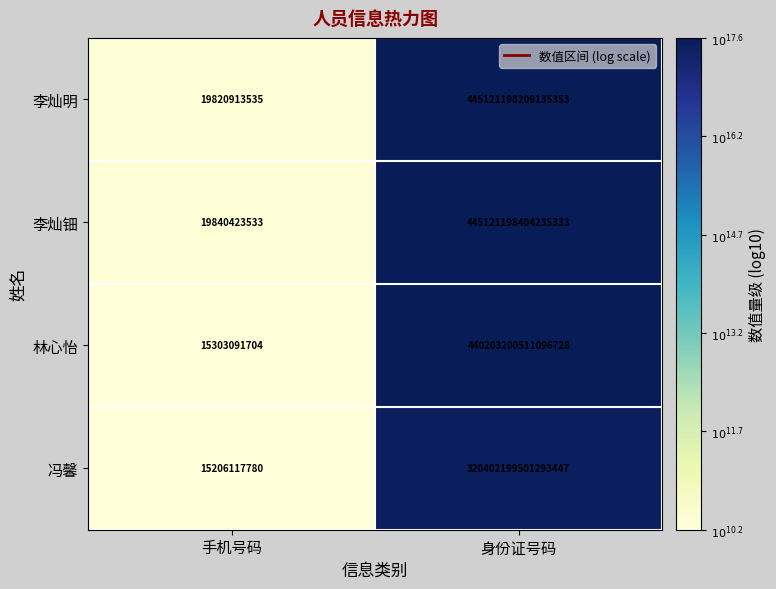

Which category has the lowest value across all series?

手机号码